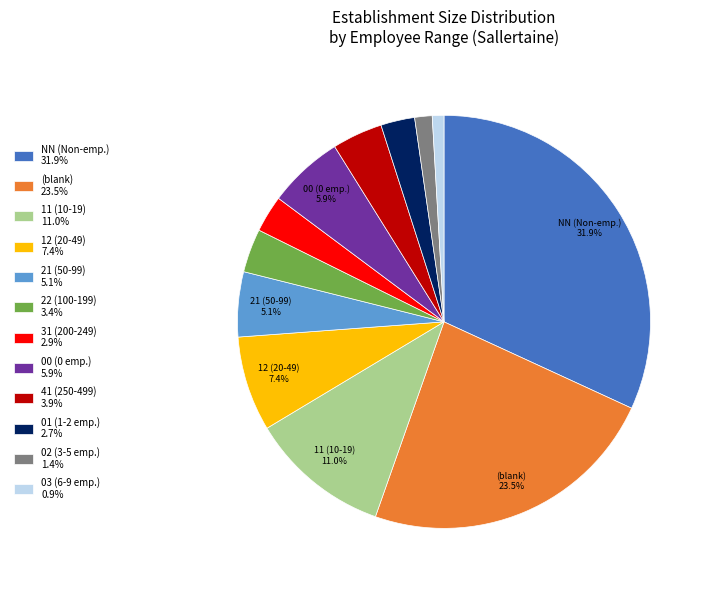

Is there a majority slice in this chart?

No